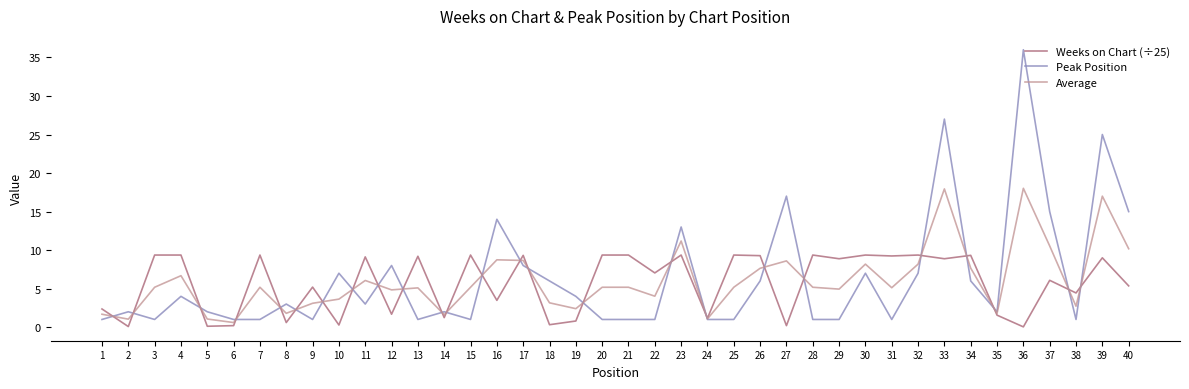

Rank the series by their maximum value, from lowest to highest.

Weeks on Chart (÷25), Average, Peak Position